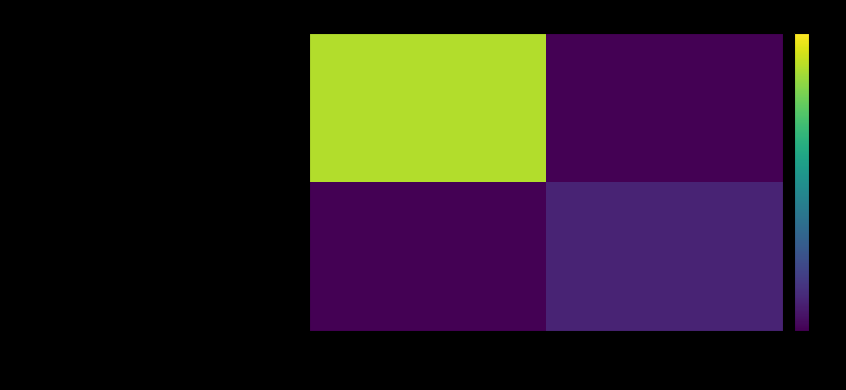

Between -1 and 1, which series saw the biggest shift?

bf07cd57a52678f5794f99afd256df6920cc2cd…